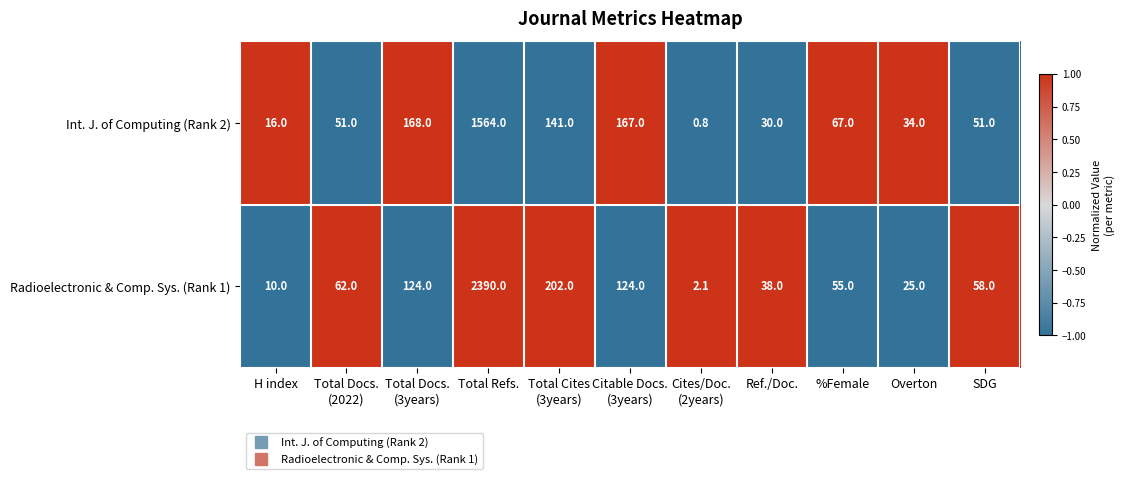

What is the sum of all Radioelectronic & Comp. Sys. (Rank 1) values?

3090.1